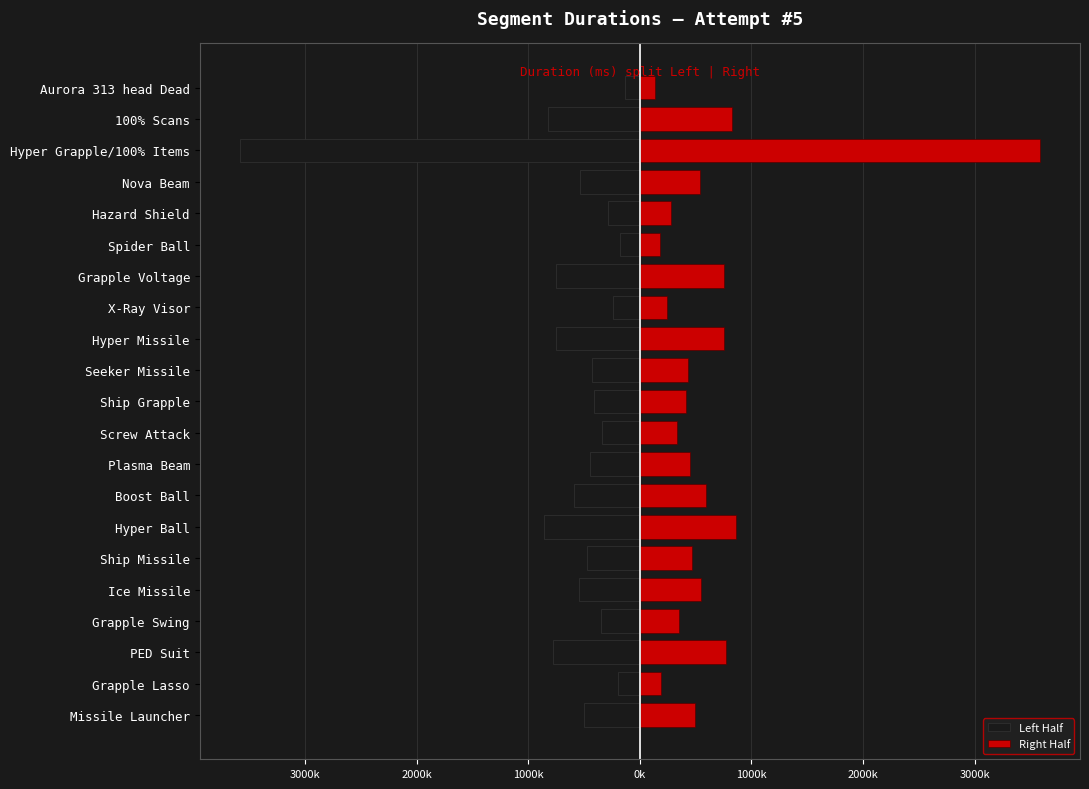

What is the difference between the second highest and minimum values in the Left Half series?

3406139.5